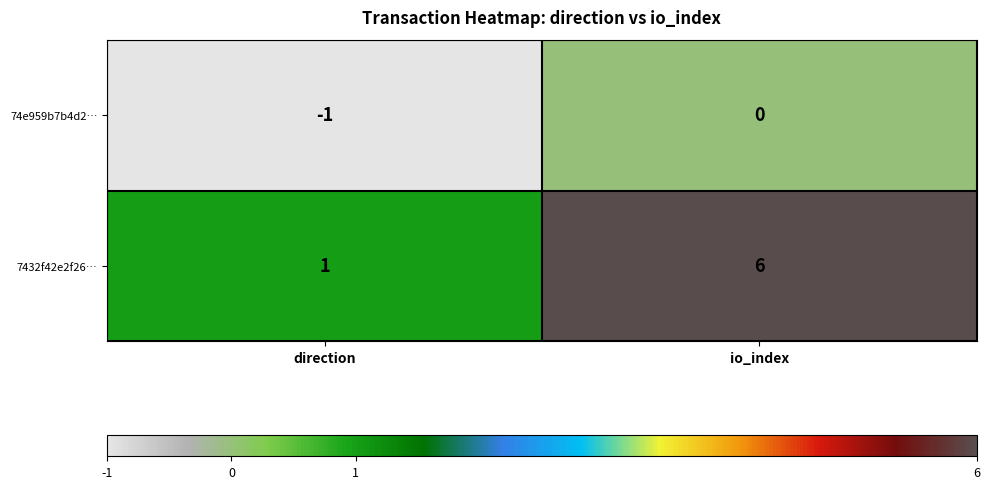

The value of 74e959b7b4d2… at direction is 0. True or false?

False